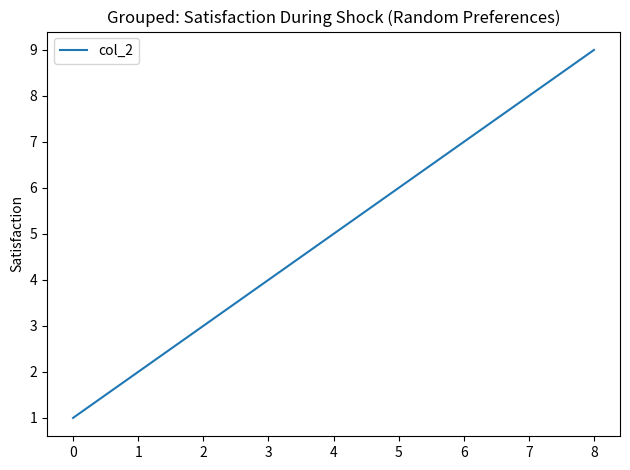

Reading left to right, what are all the values shown in this chart?

1	2	3	4	5	6	7	8	9